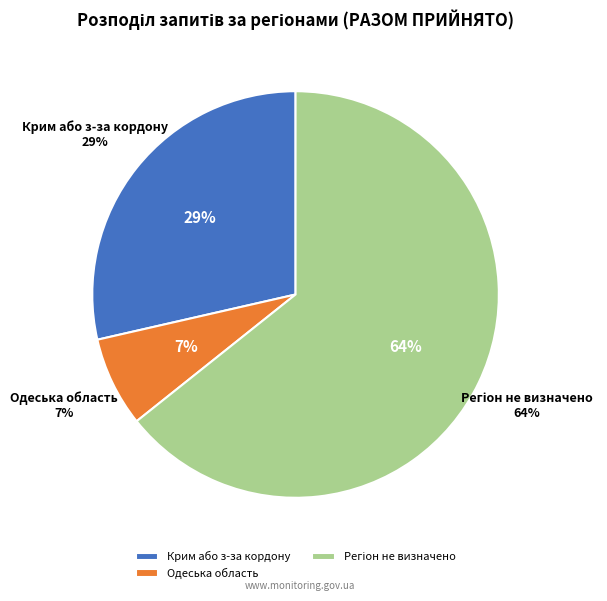

What percentage is NOT represented by Регіон не визначено?

35.7%